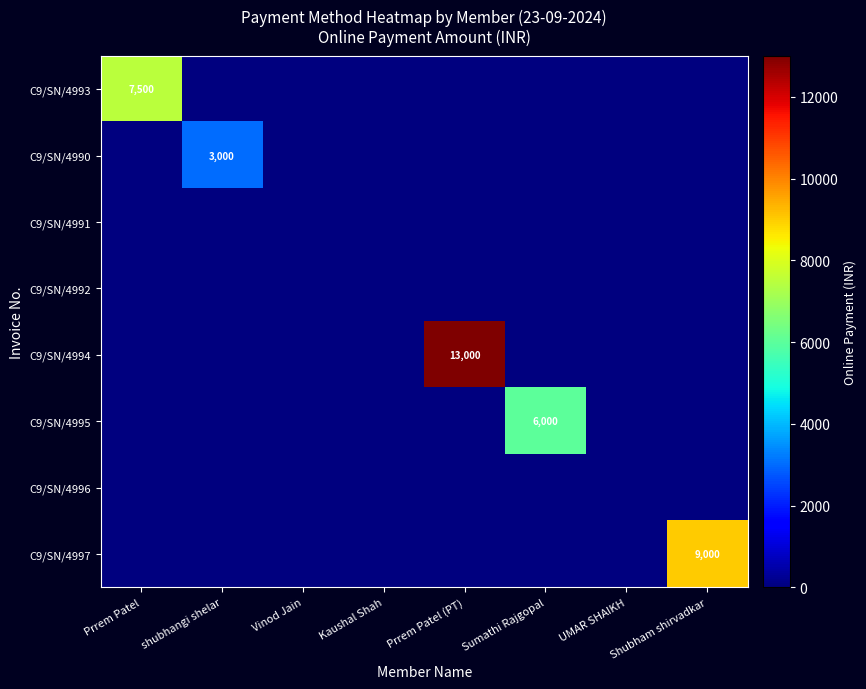

How many series are shown in this chart?

8